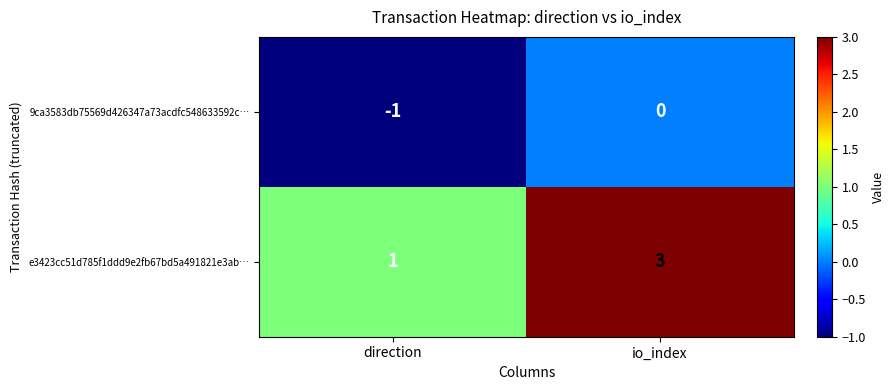

Reading left to right, transcribe all the data shown in this chart.

9ca3583db75569d426347a73acdfc548633592c…: direction=-1	io_index=0
e3423cc51d785f1ddd9e2fb67bd5a491821e3ab…: direction=1	io_index=3